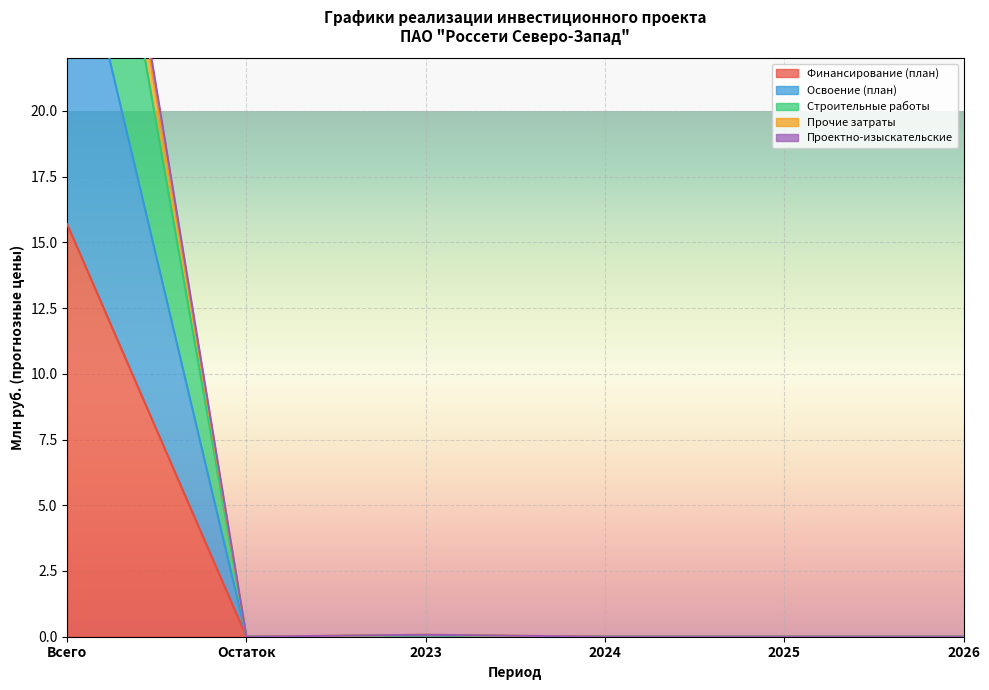

What is the value of the Строительные работы point at the 3rd from the left?

0.1